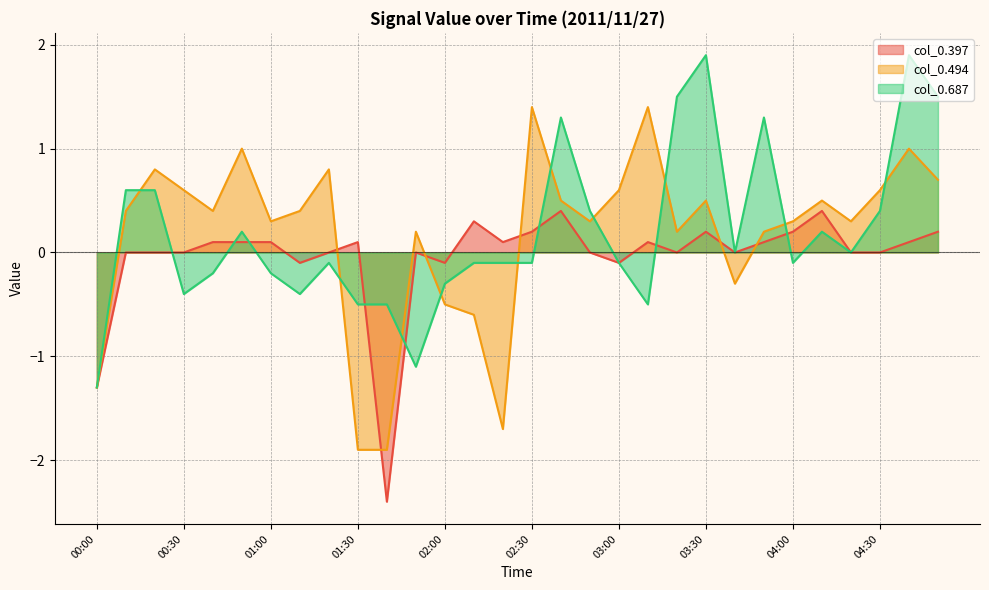

Where is col_0.687 nearest to the value 0?

03:40